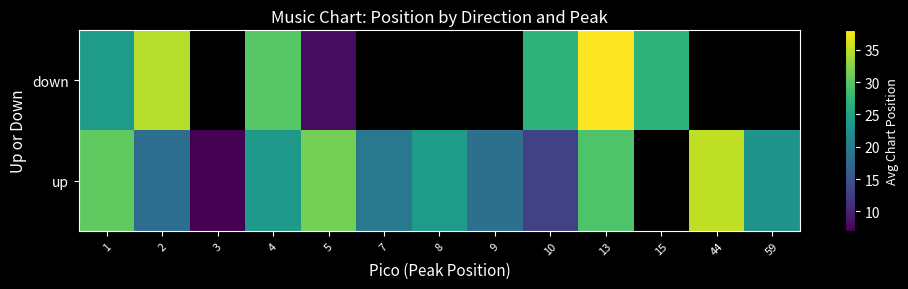

The value of up at 1 is 40.5. True or false?

False